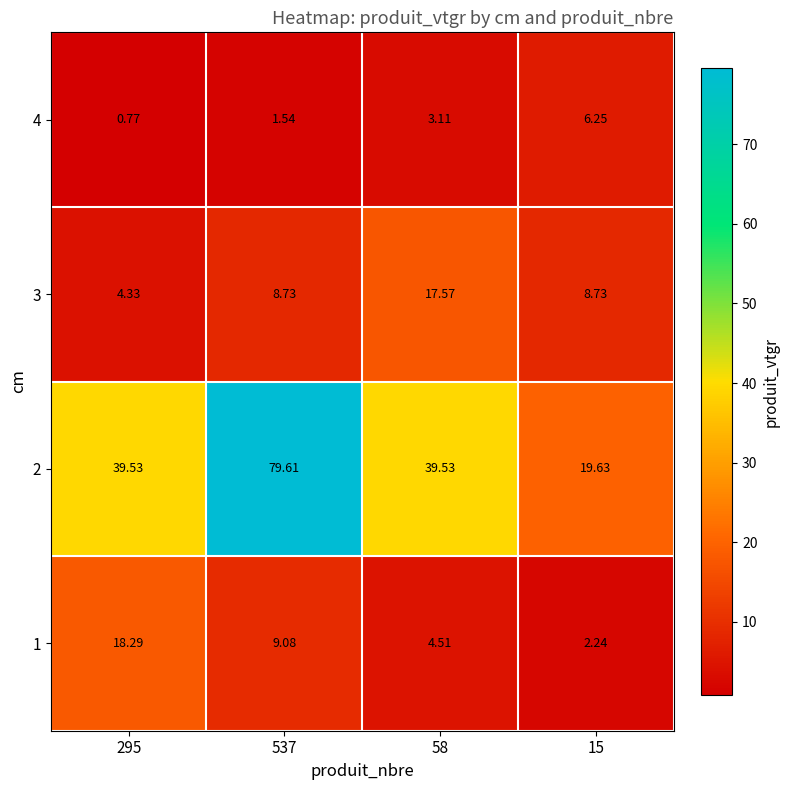

Is the value of 3 at 58 greater than the value of 1 at 58?

Yes